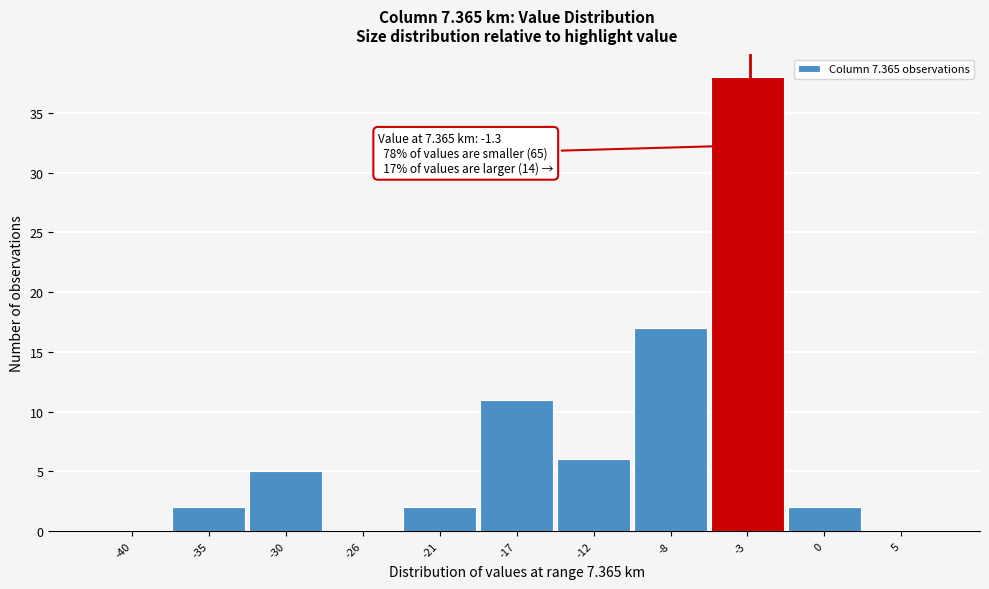

Reading left to right, list all the values displayed in this chart.

-40=0	-35=2	-30=5	-26=0	-21=2	-17=11	-12=6	-8=17	-3=38	0=2	5=0